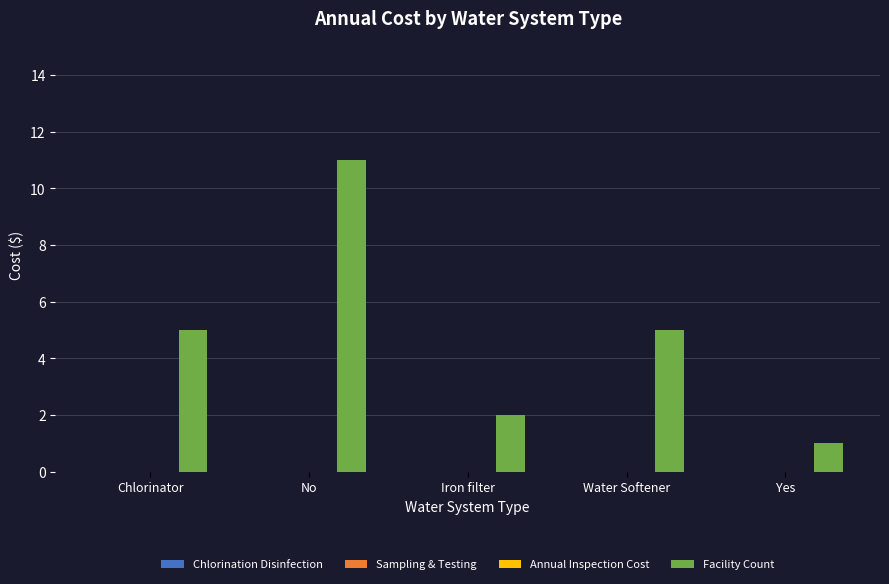

What is the value of the 4th bar from the left?

5